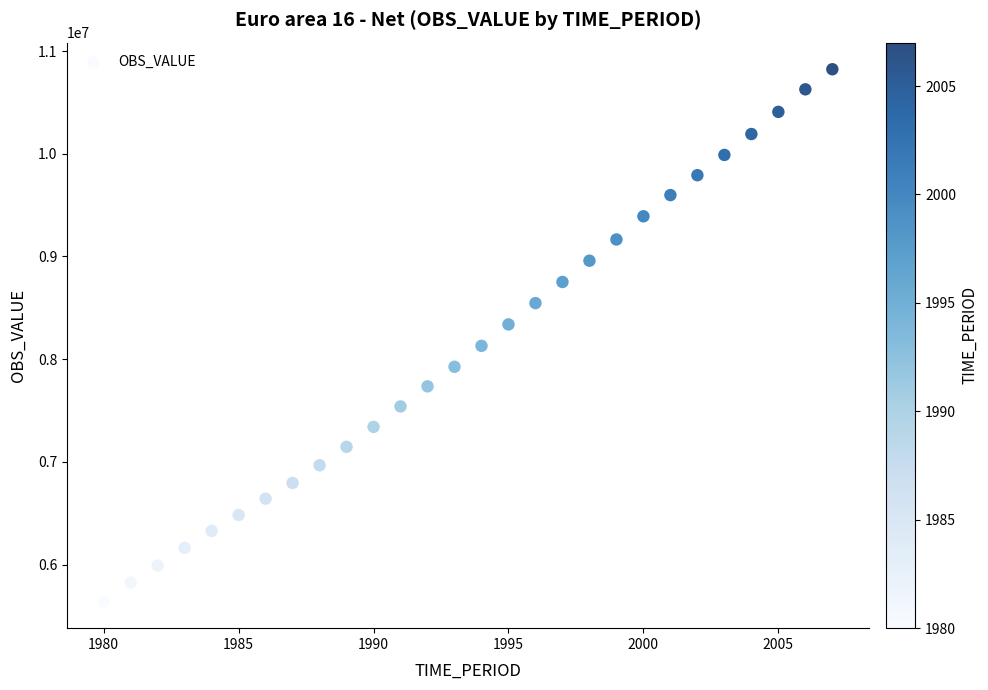

What is the range of X values (max minus min)?

27.0